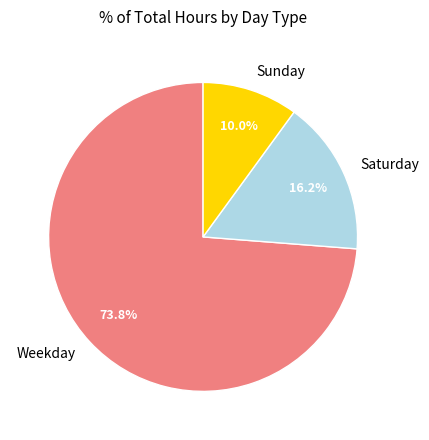

Does Weekday represent more than half of the total?

Yes